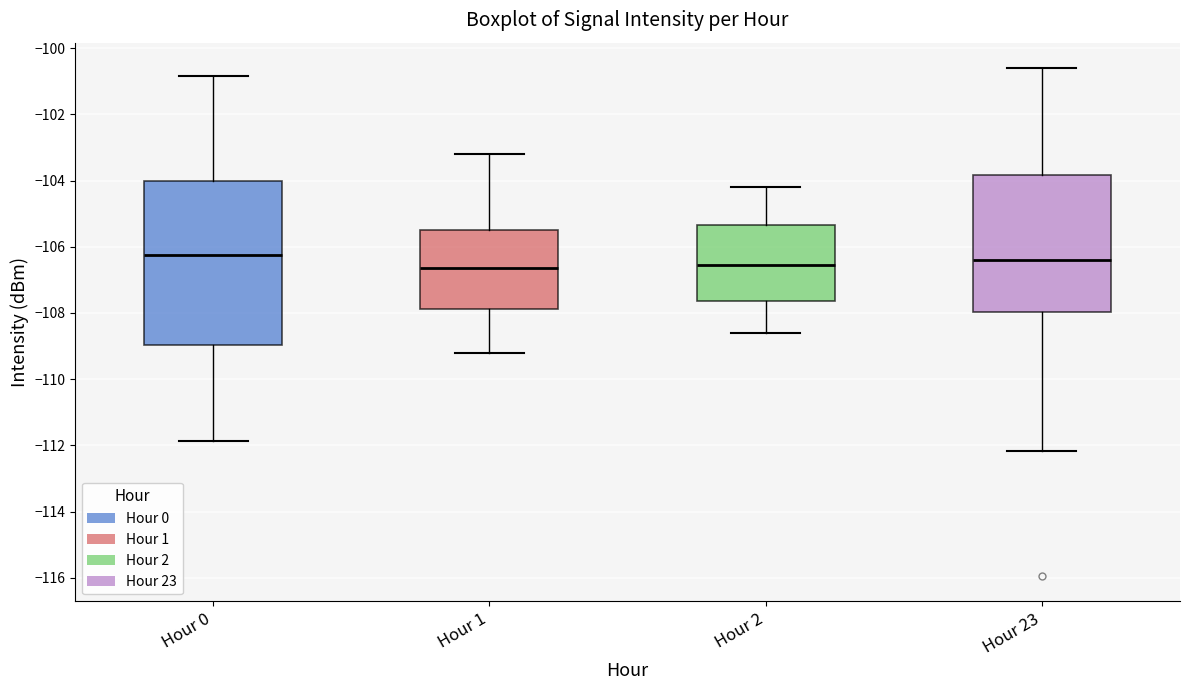

Comparing the boxes themselves (not the whiskers), which one is the tallest?

Hour 0